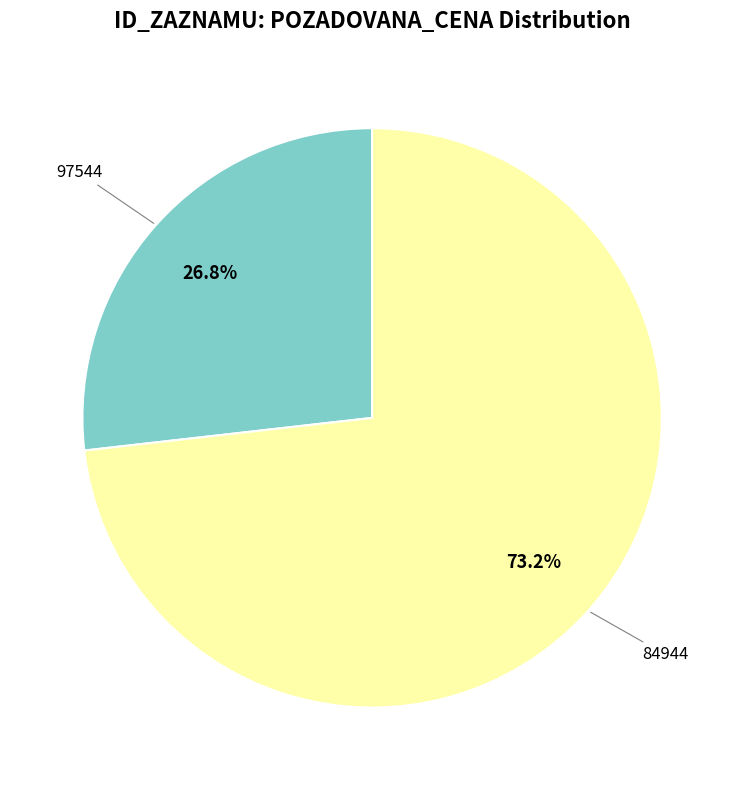

Does any single category account for the majority?

Yes